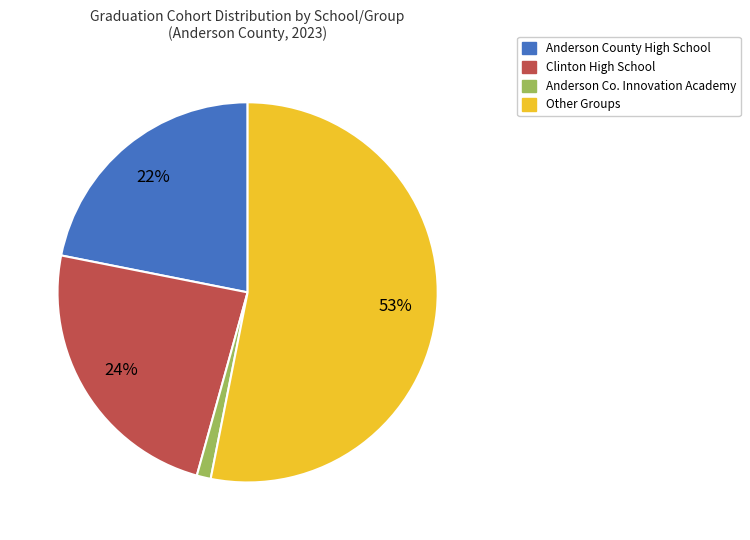

To the nearest percent, what is the average slice percentage?

25%